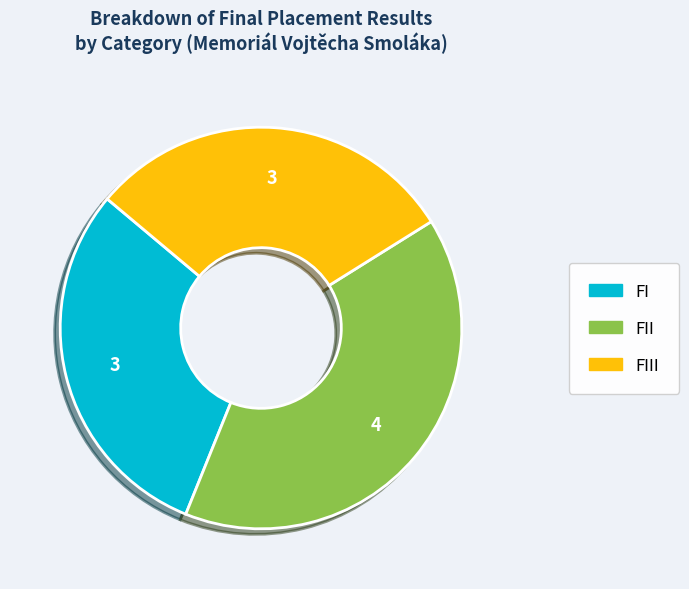

Is there any slice that represents more than half of the pie?

No